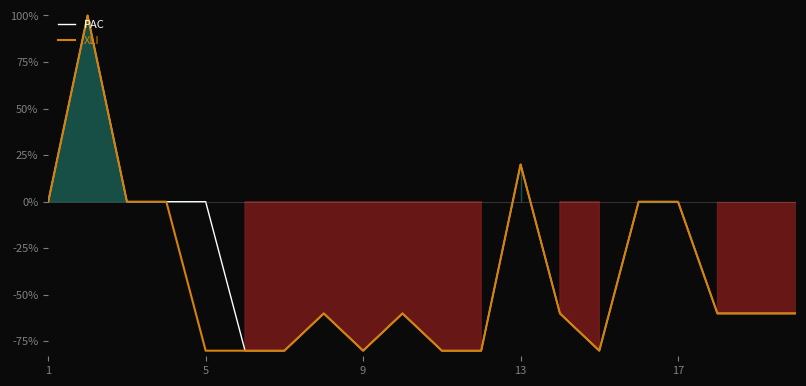

True or false: PAC and XLI cross at least once.

False